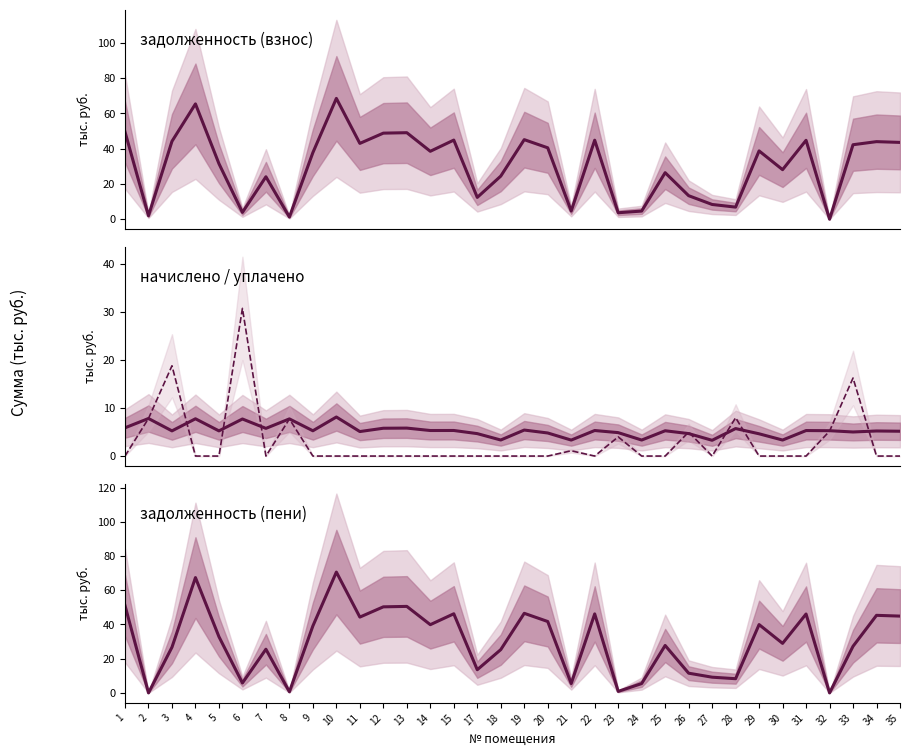

What is the spread (max minus min) of values at 17?

13.5